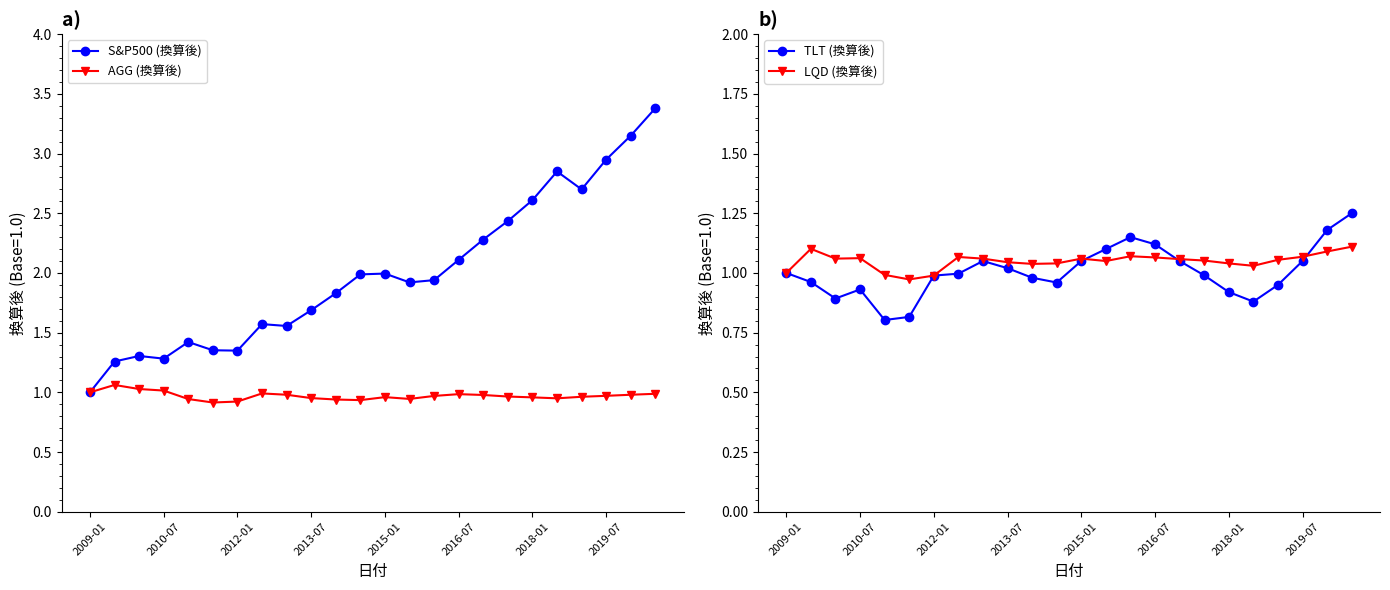

What are all the series names shown in the legend?

S&P500 (換算後), AGG (換算後), TLT (換算後), LQD (換算後)